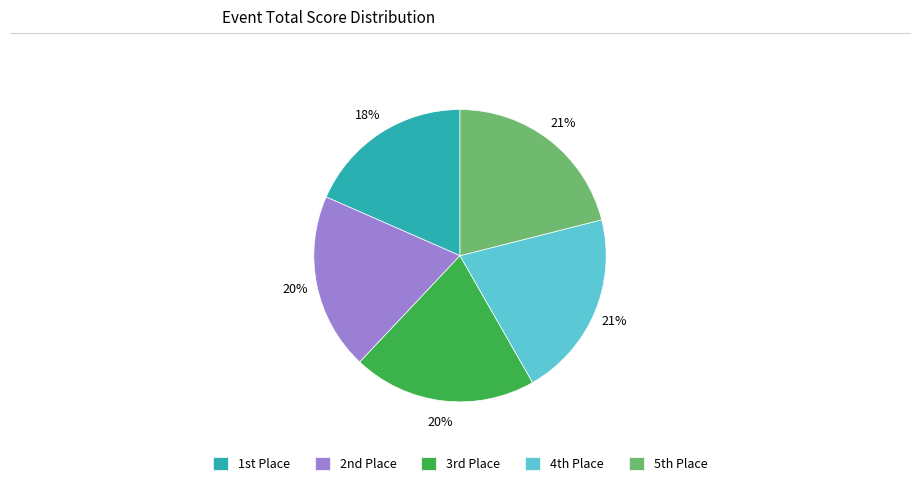

How many segments does this pie chart have?

5